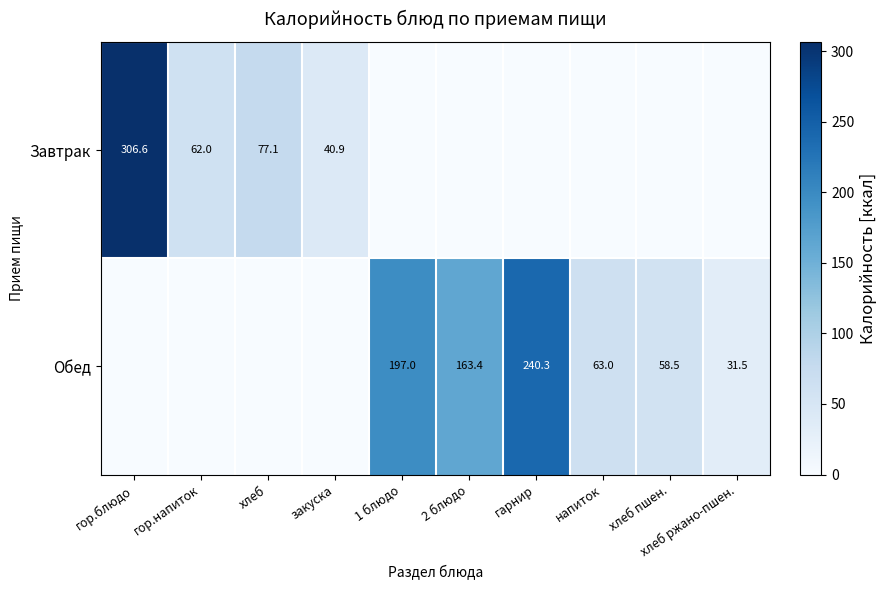

The Завтрак series shows 24.9 at гор.напиток. True or false?

False